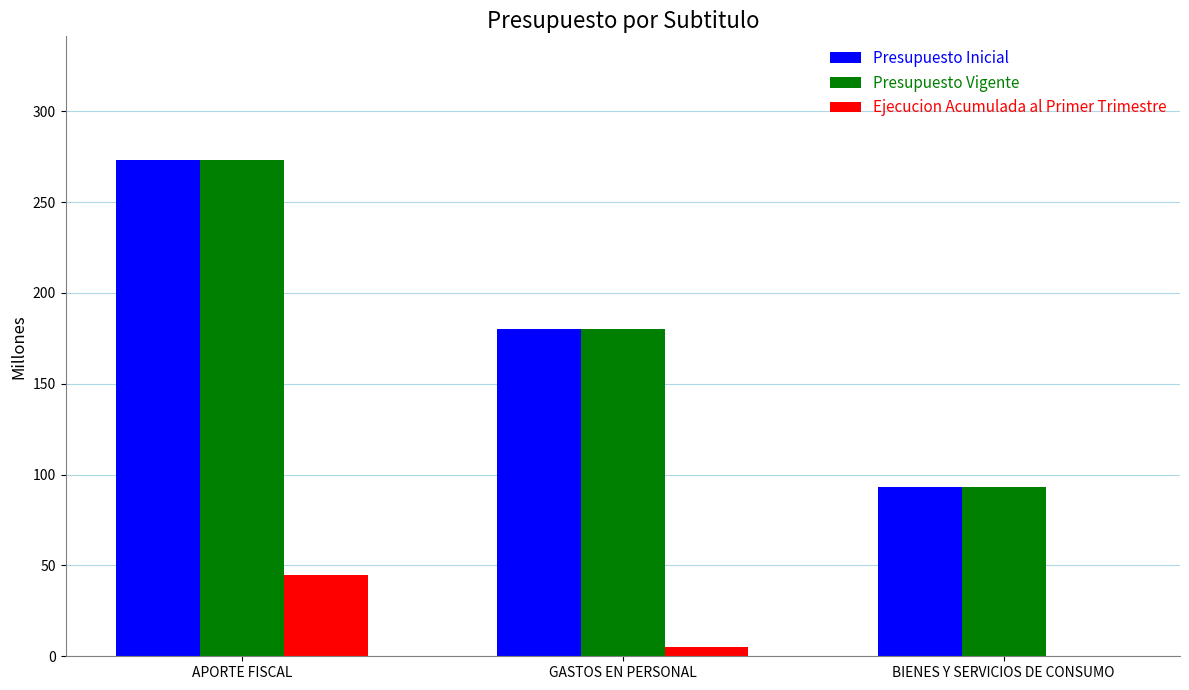

What is the approximate value of Presupuesto Inicial at BIENES Y SERVICIOS DE CONSUMO, to the nearest 10?

90